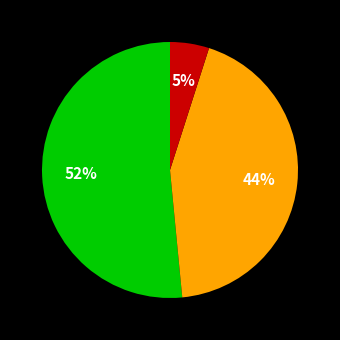

Does any single category account for the majority?

Yes